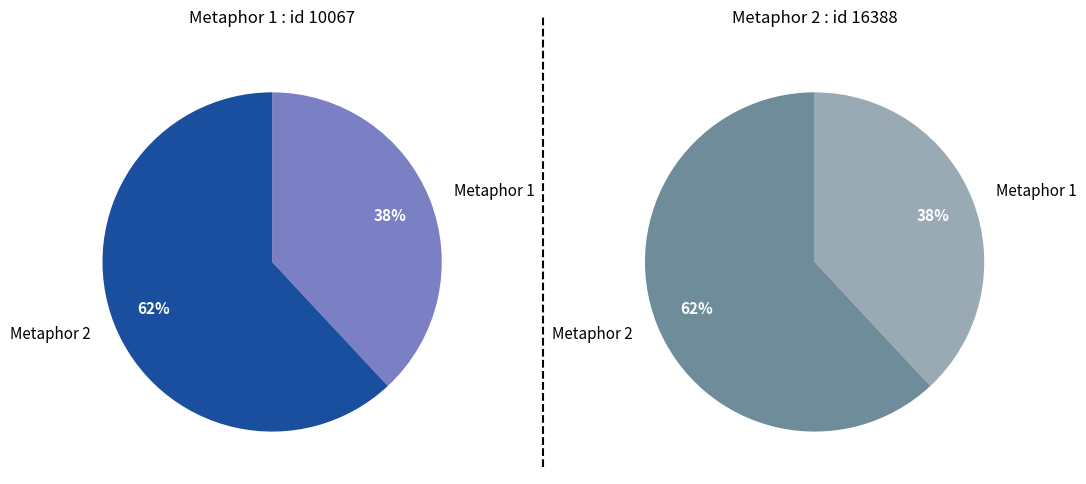

Is there a majority slice in this chart?

Yes